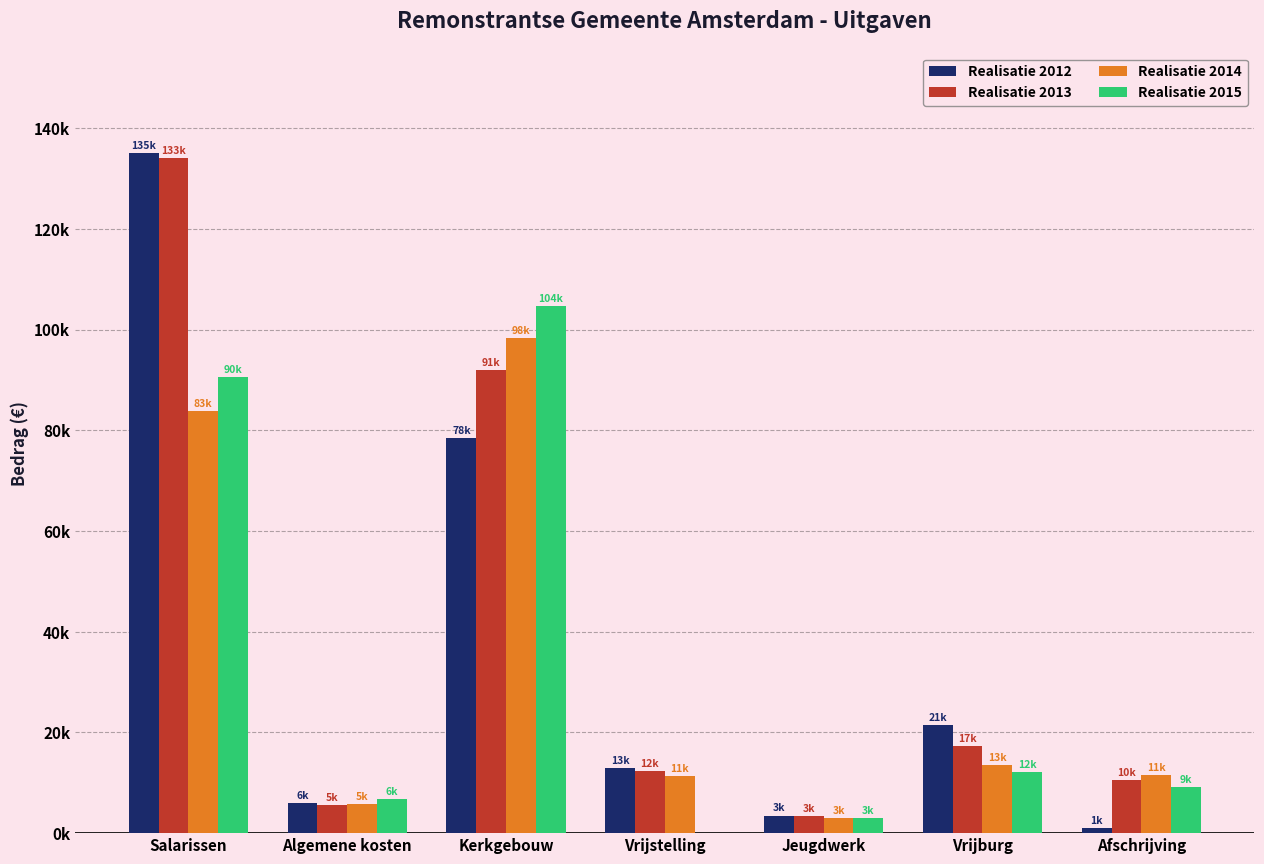

Are the bars horizontal?

No